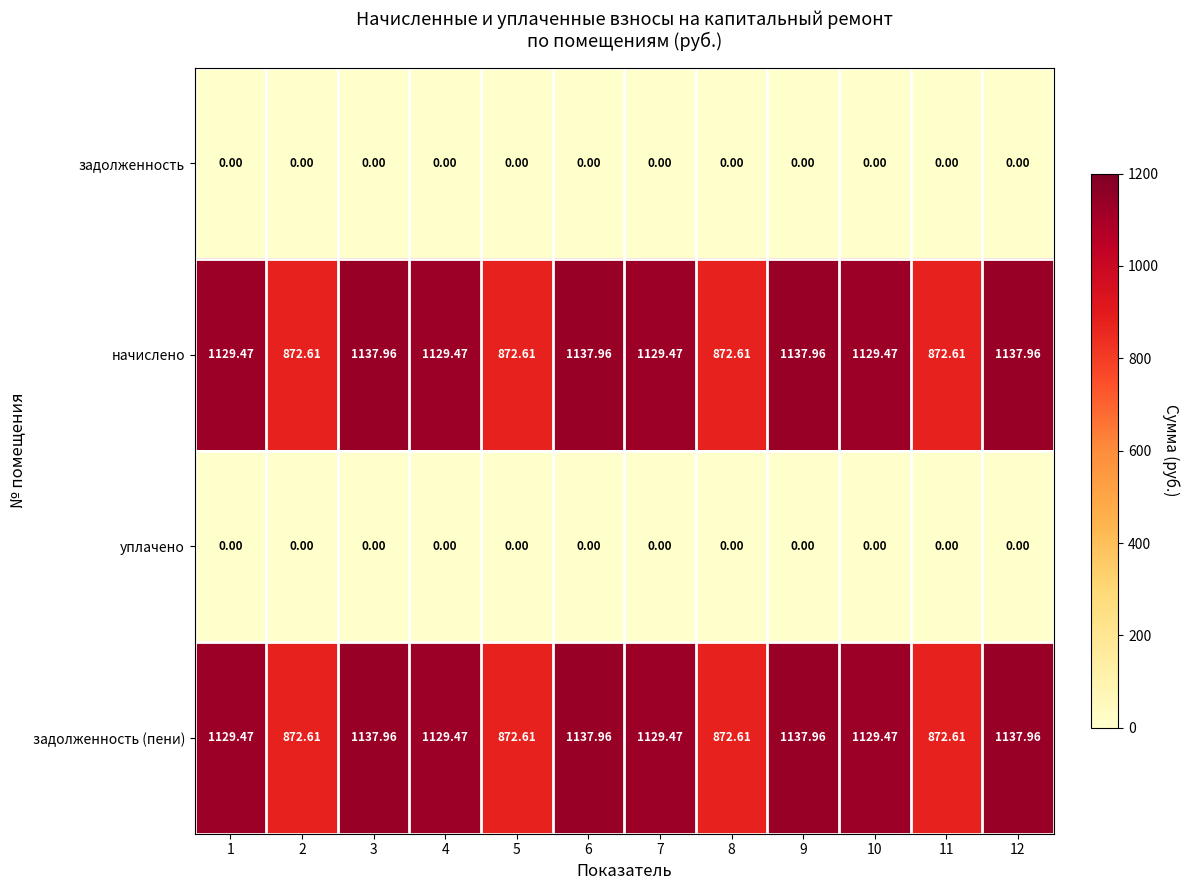

What is the spread (max minus min) of values at 2?

872.6